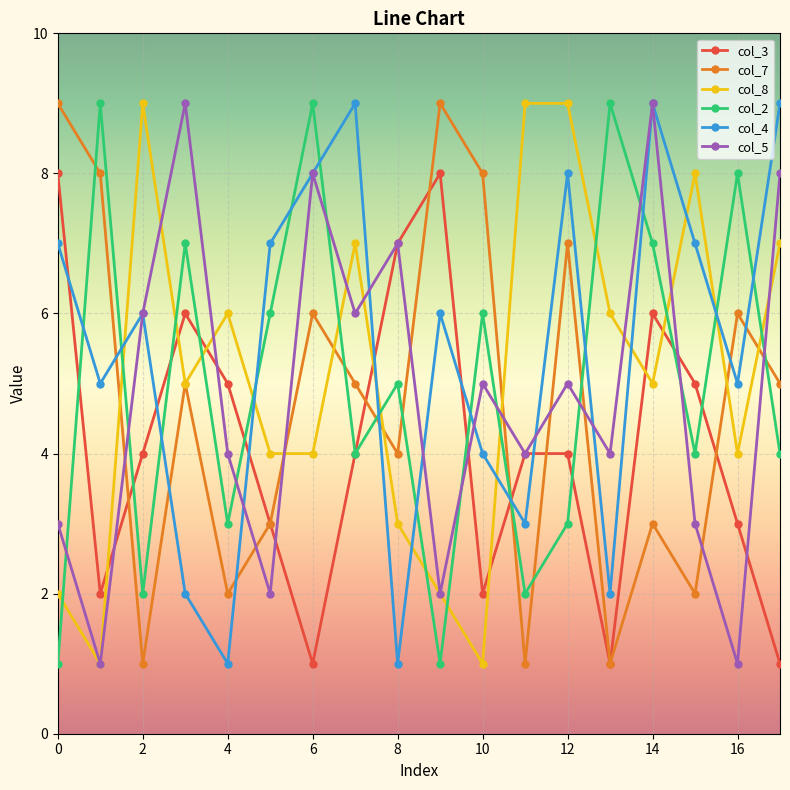

True or false: col_4 has more than 0 interior local peaks.

True